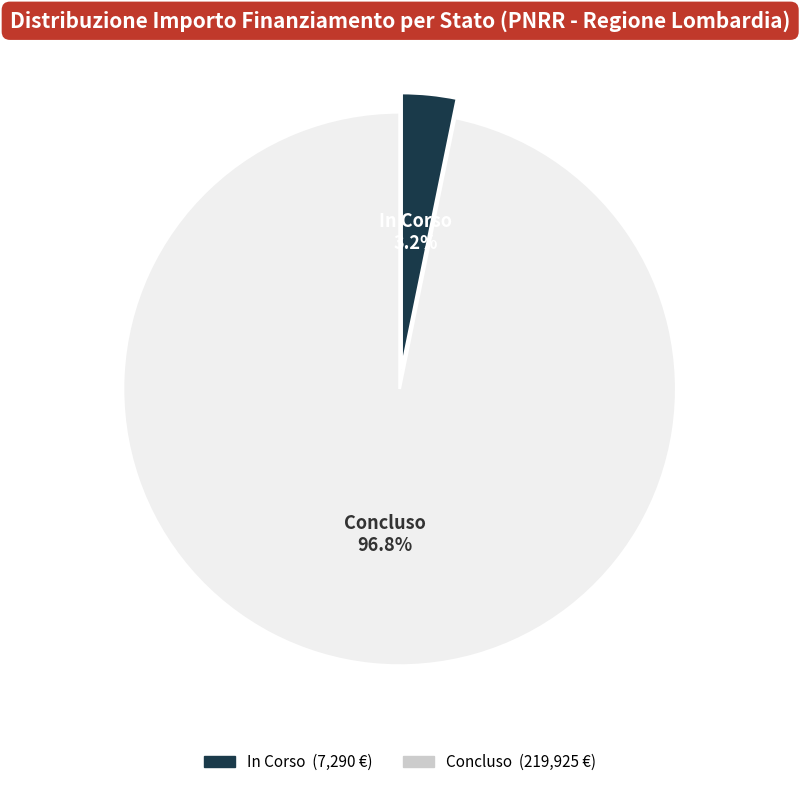

Between In Corso and Concluso, which is larger?

Concluso